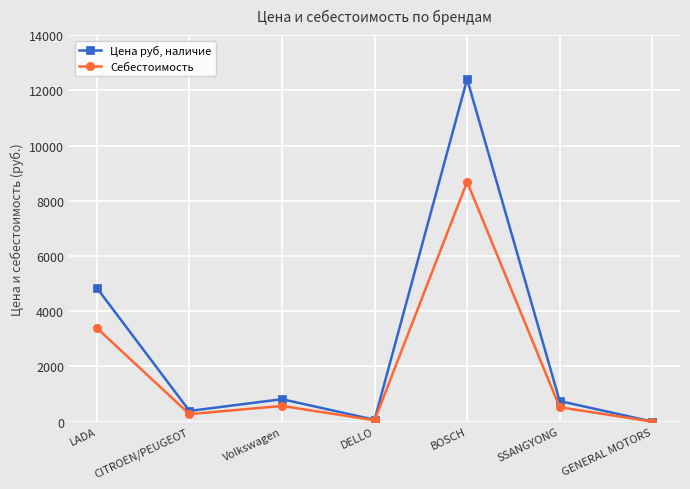

What is the greatest value displayed?

12408.0